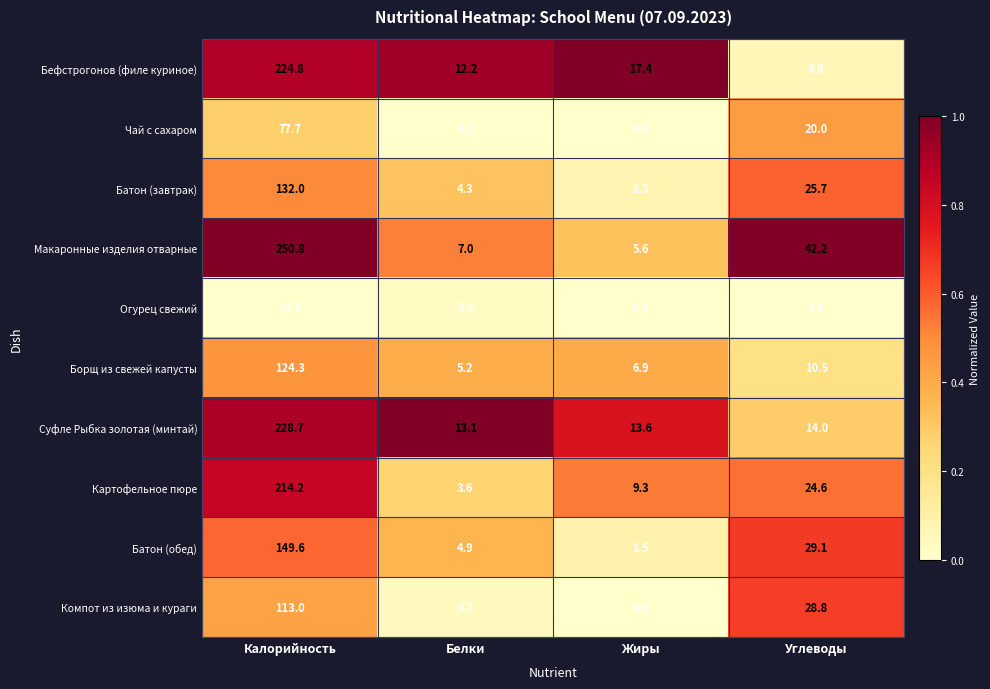

What is the sum of all Батон (обед) values?

185.1